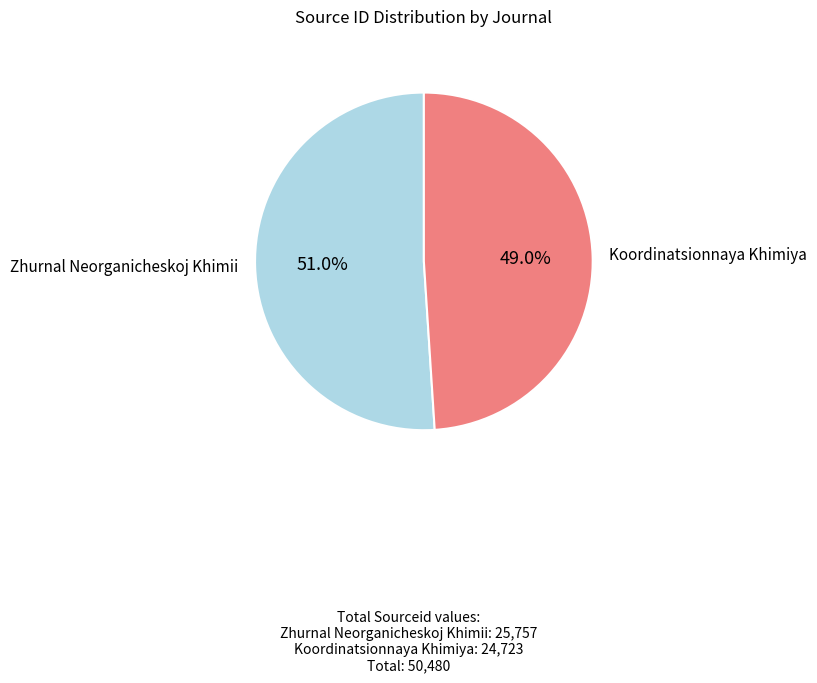

Rank the categories by value from lowest to highest.

Koordinatsionnaya Khimiya, Zhurnal Neorganicheskoj Khimii